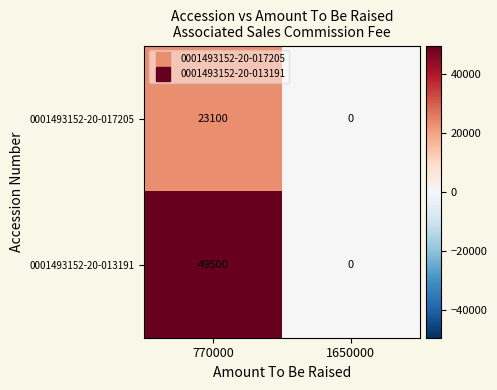

What is the average value of the 0001493152-20-017205 series?

11550